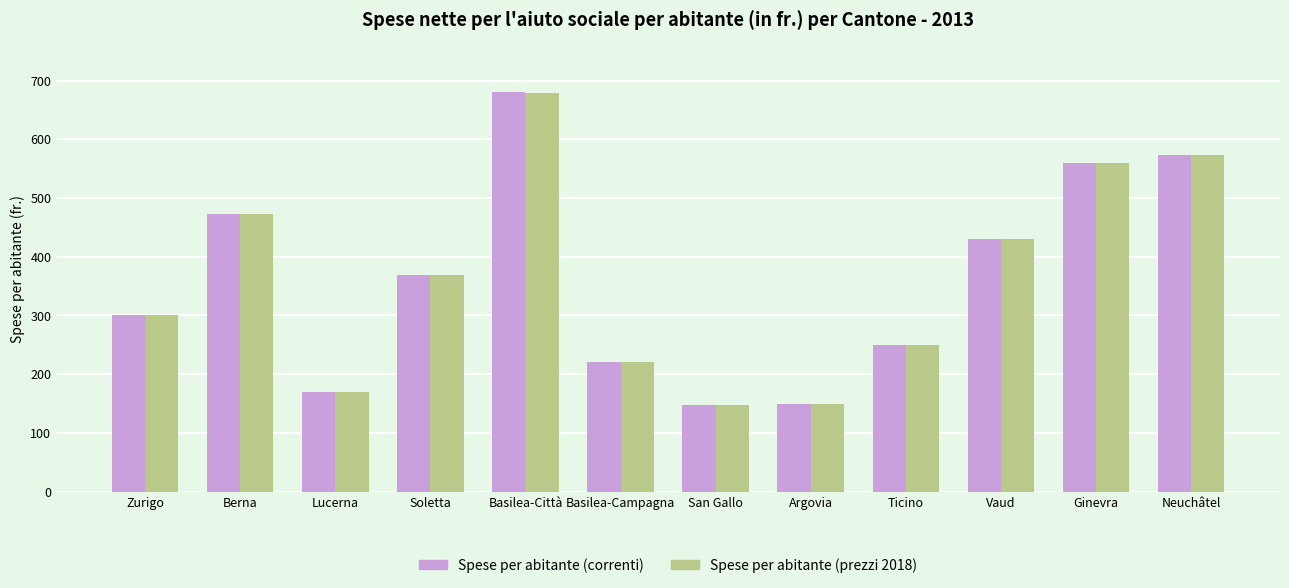

At which label does Spese per abitante (correnti) first exceed 369?

Berna